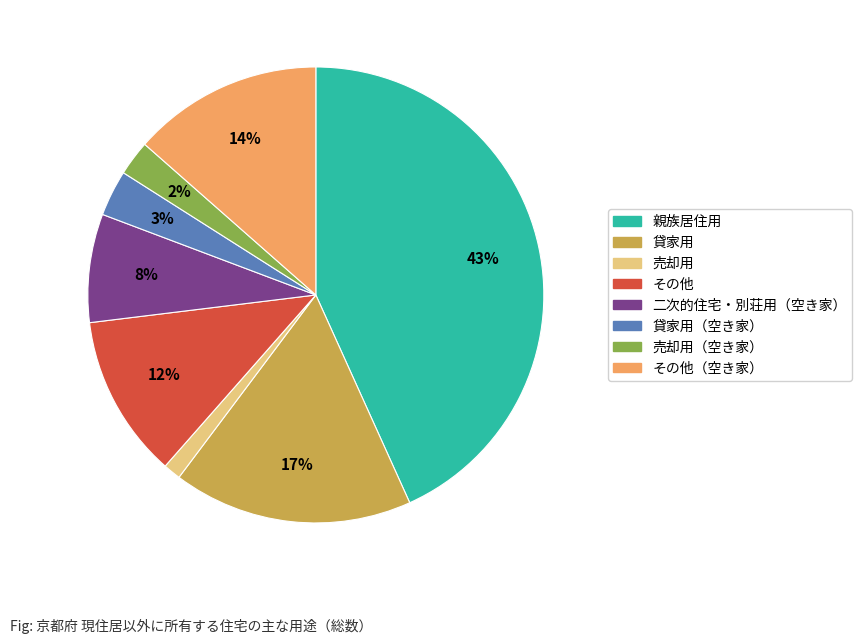

Is there a majority slice in this chart?

No